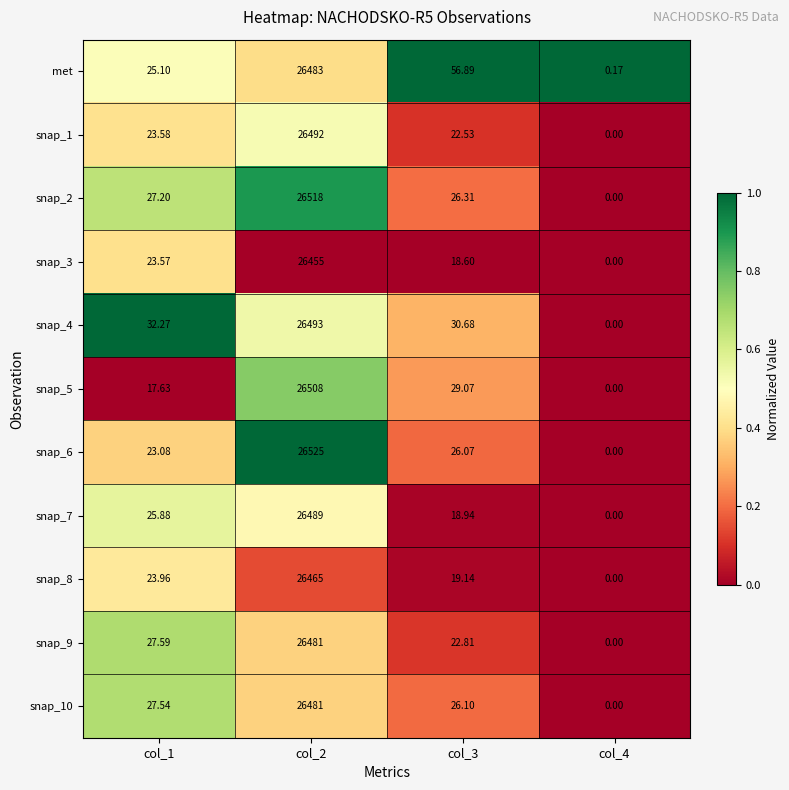

At which category does the chart reach its minimum across all series?

col_4